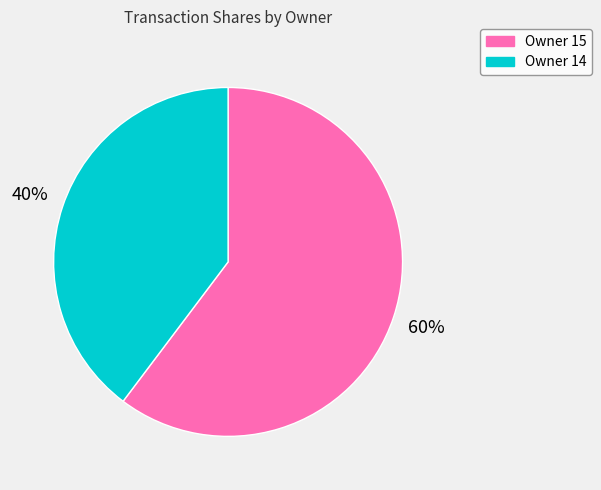

Is there a majority slice in this chart?

Yes